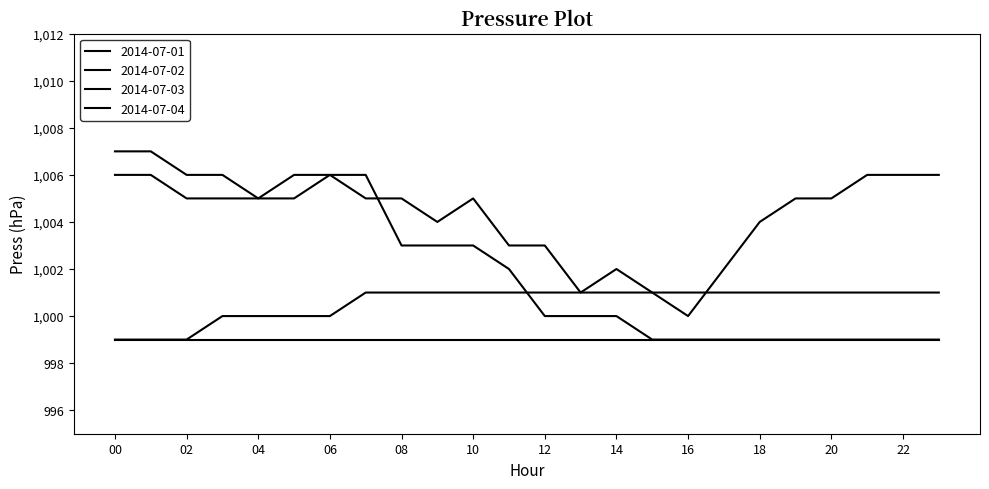

Which series has the largest total across all categories?

2014-07-01